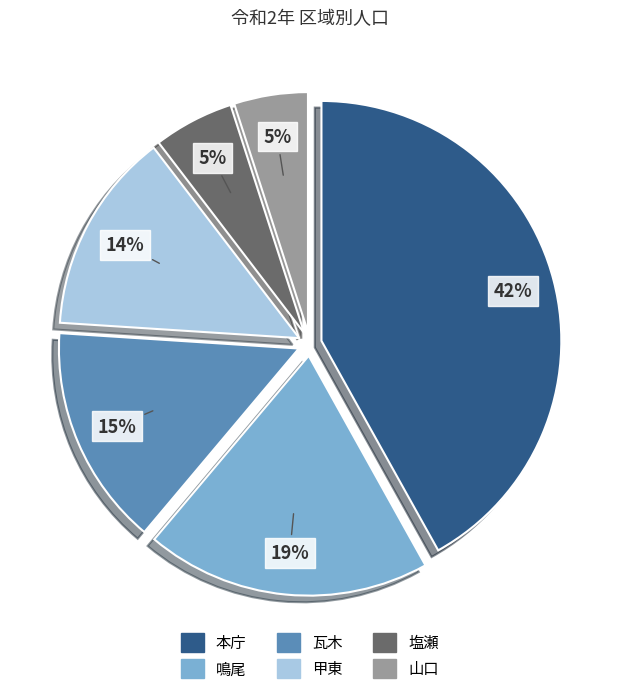

True or false: 本庁 accounts for 56% of the total.

False